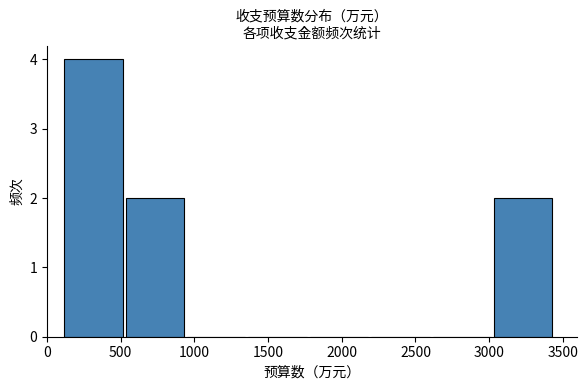

Reading left to right, list every bar in this chart as the range it spans on the x-axis followed by its height. Neither the bar edges nor the heights are printed on the chart, so give them approximately, as read against the axes.

100 to 500: 4
500 to 950: 2
950 to 1350: 0
1350 to 1750: 0
1750 to 2200: 0
2200 to 2600: 0
2600 to 3000: 0
3000 to 3450: 2